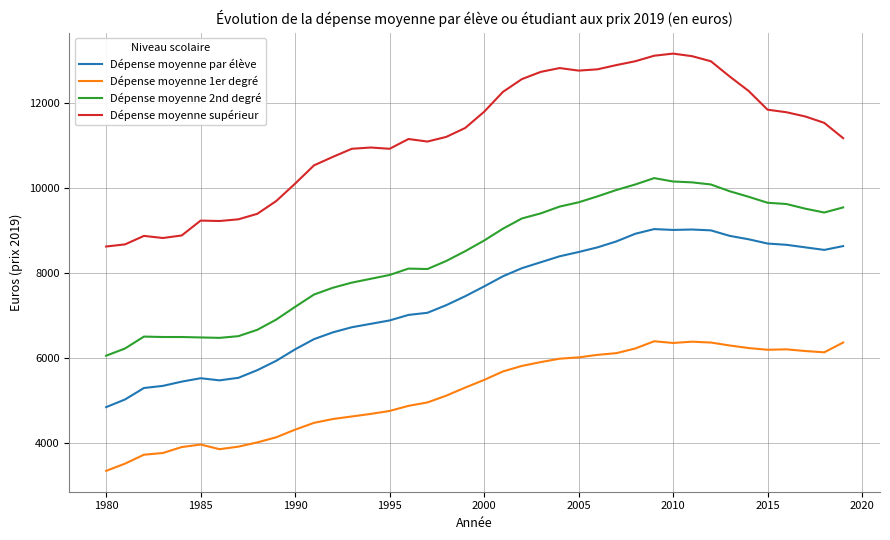

Does the chart display data point markers on the line(s)?

No